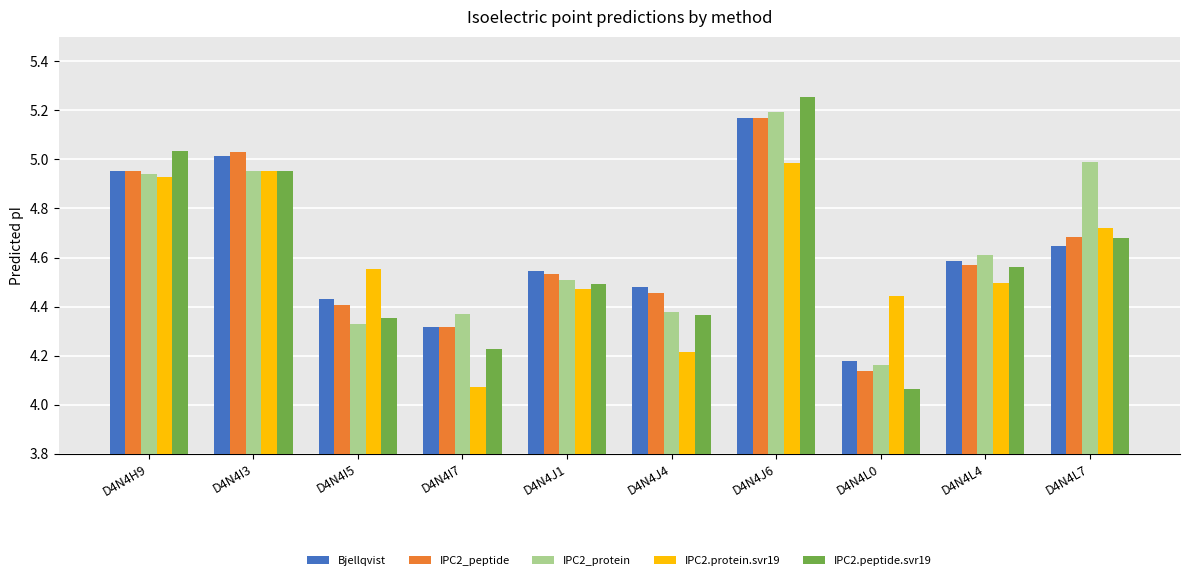

Which category has the highest value across all series?

D4N4J6